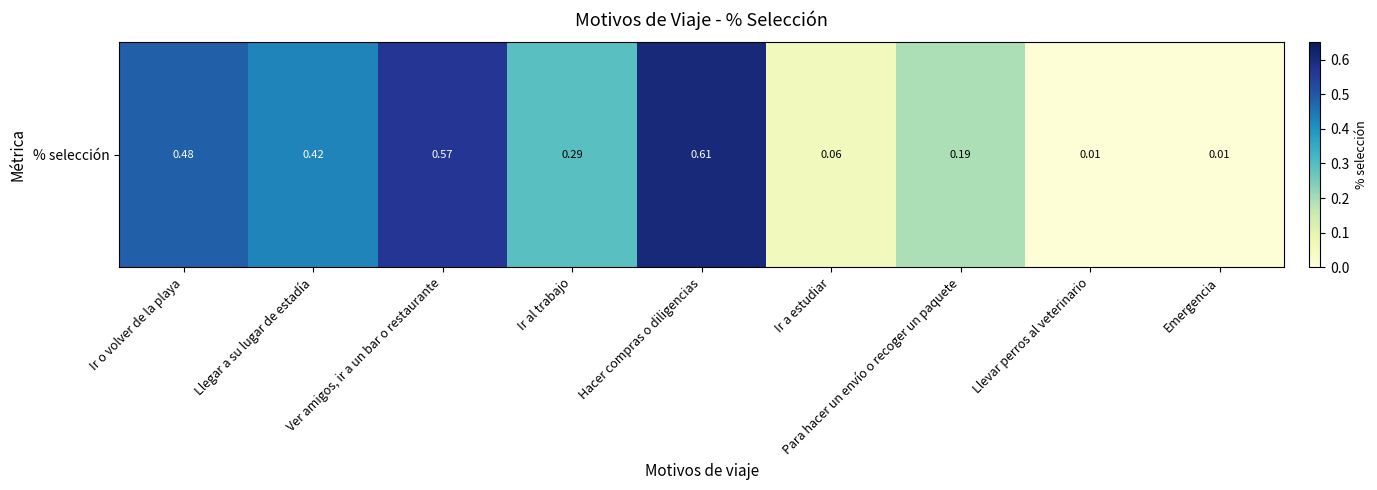

Which label corresponds to the smallest value in the chart?

Llevar perros al veterinario